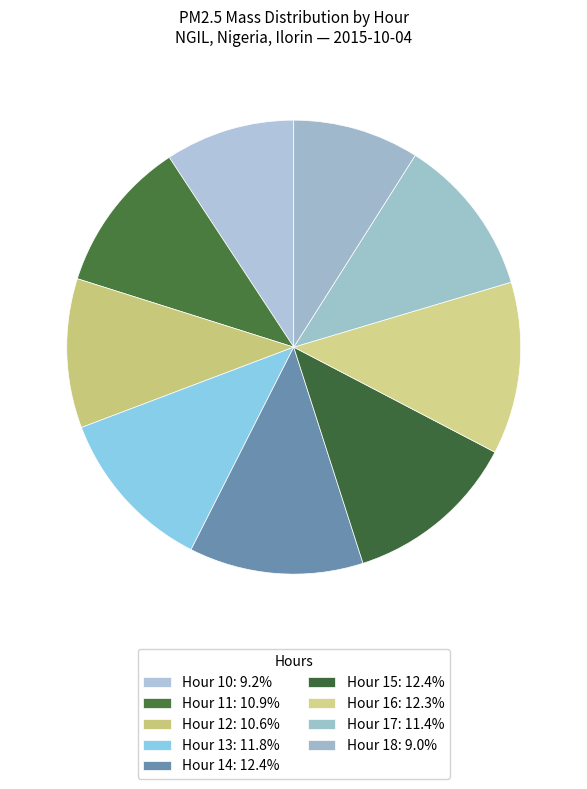

How many segments does this pie chart have?

9